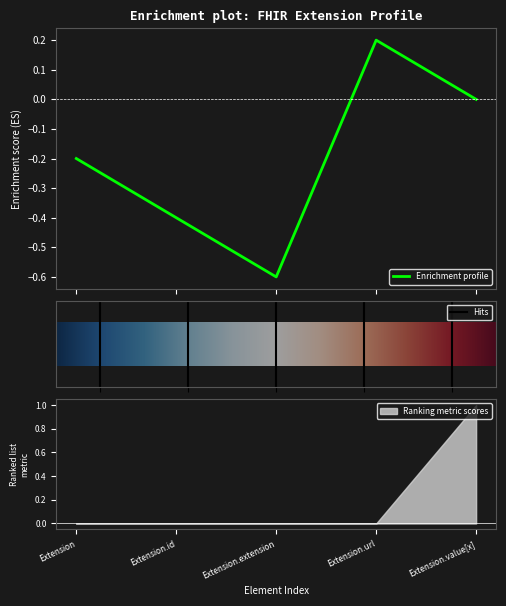

What is the minimum value for Enrichment profile?

-0.6